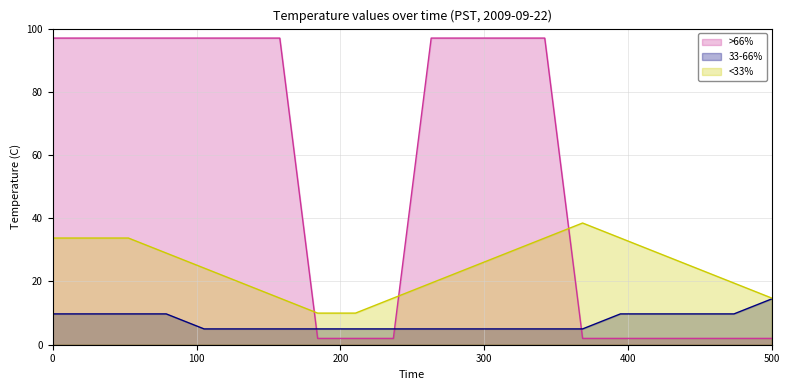

What is the value of the >66% point at the 6th from the left?

97.0